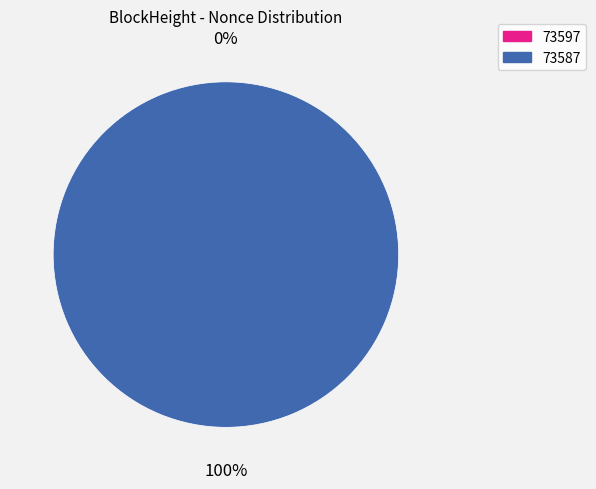

What is the majority slice?

73587